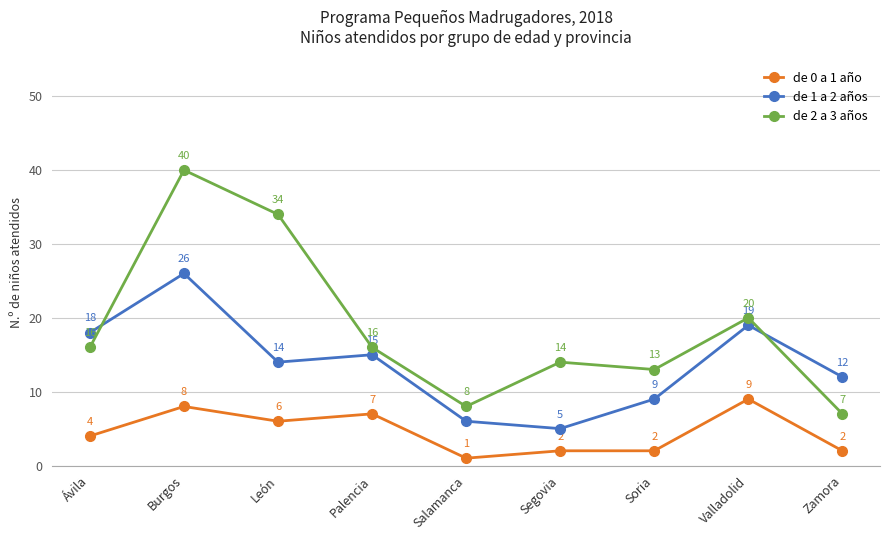

Which series has the largest range (max minus min)?

de 2 a 3 años